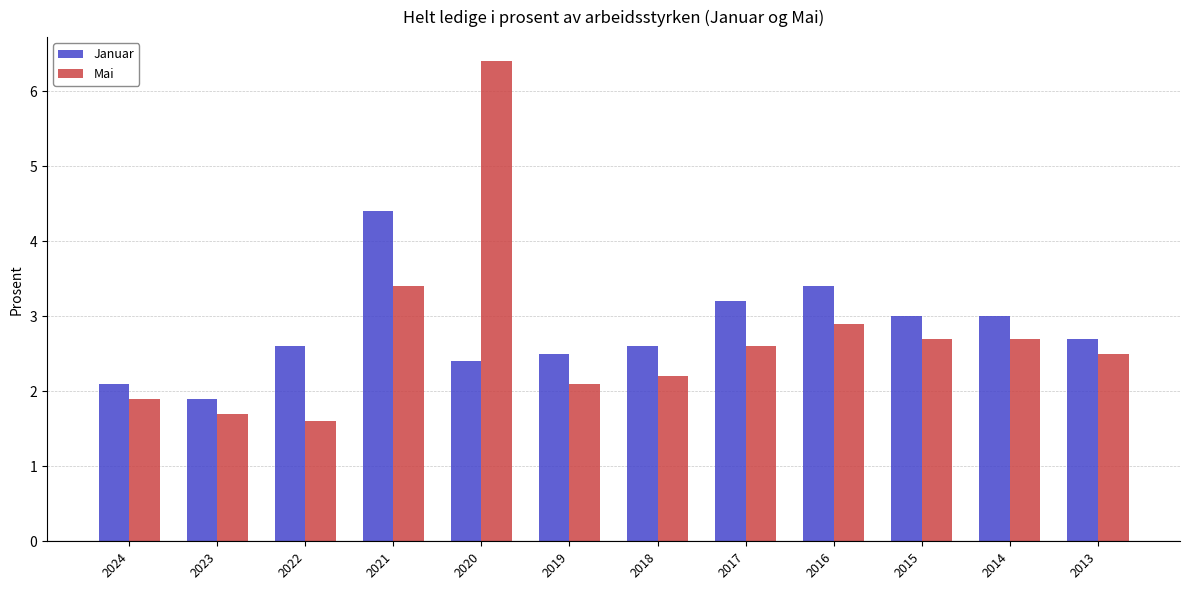

Which category has the lowest value in the Mai series?

2022